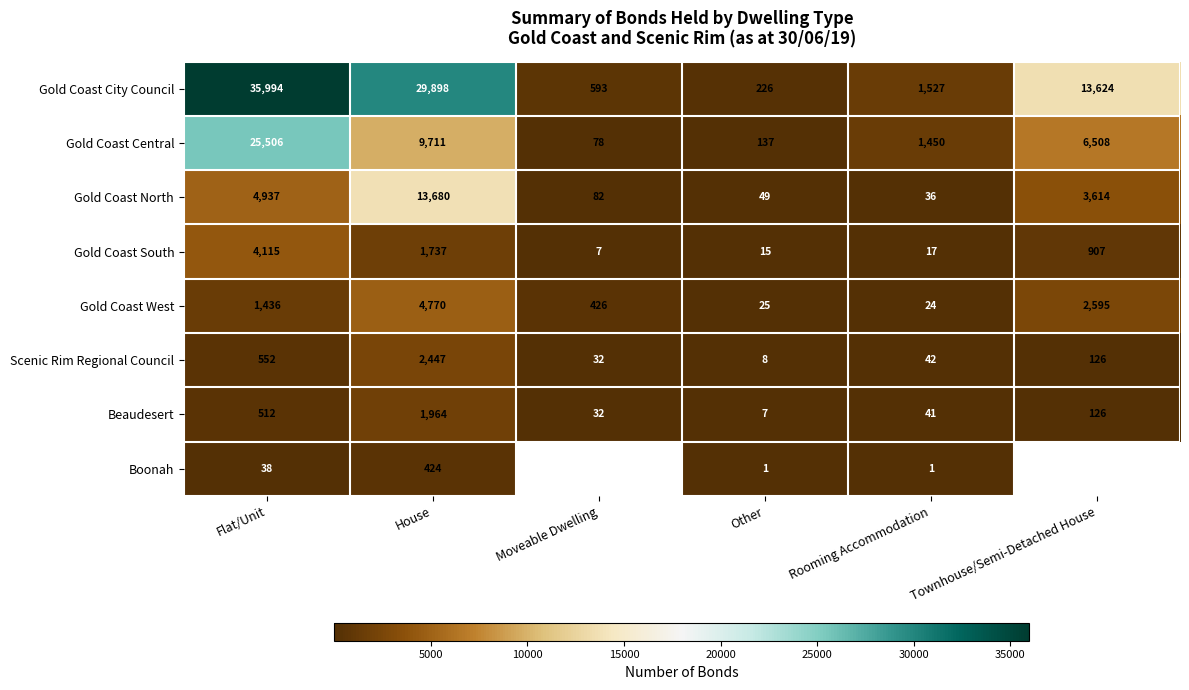

Which series changed the most between House and Other?

Gold Coast City Council